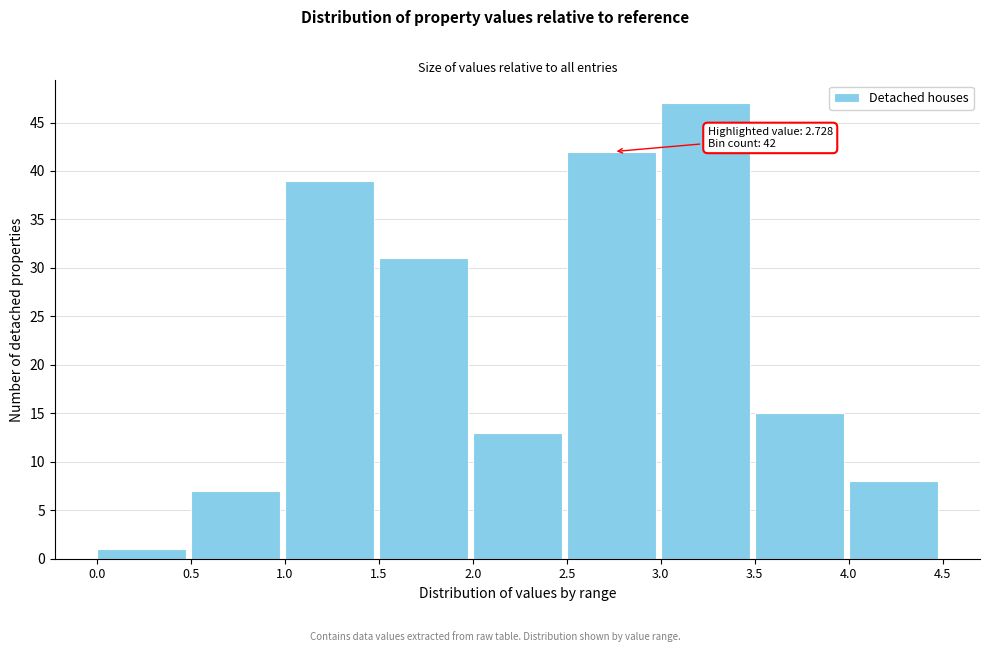

Which range on the x-axis has the tallest bar?

3.0 to 3.5